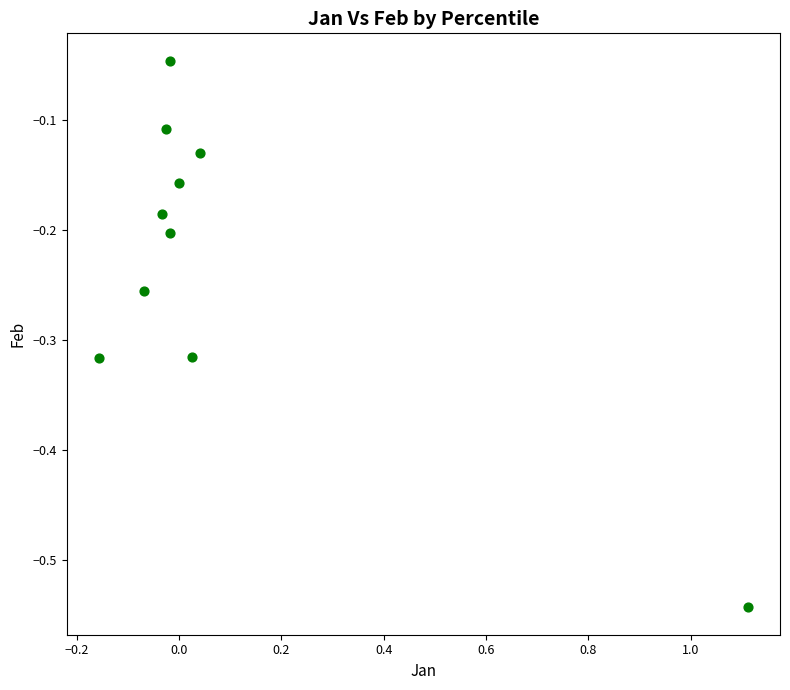

What is the range of Y values (max minus min)?

0.5